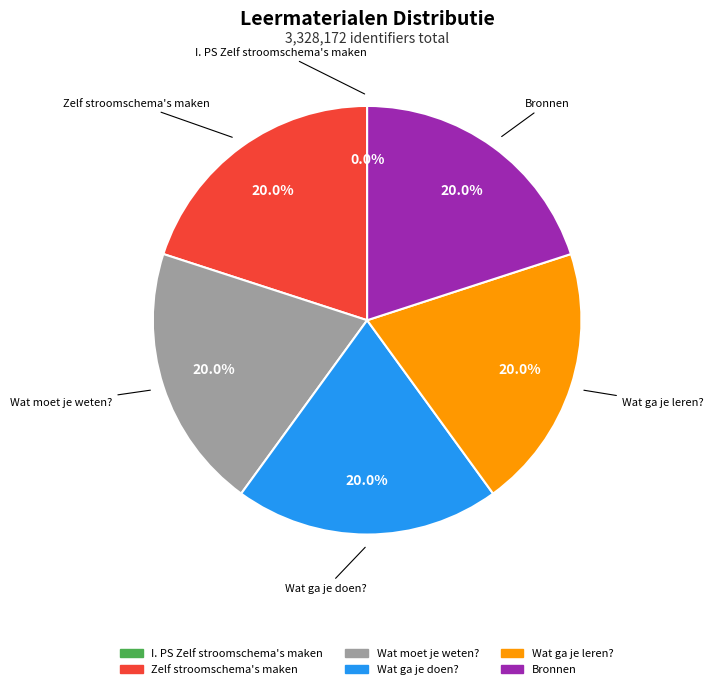

Is there a majority slice in this chart?

No